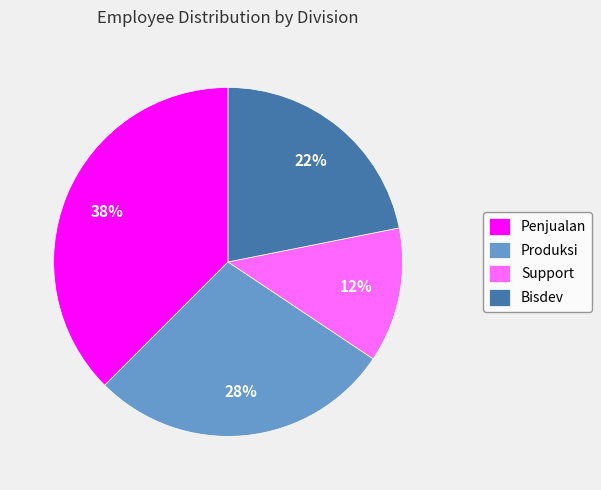

To the nearest percent, what percentage of the pie is Produksi?

28%